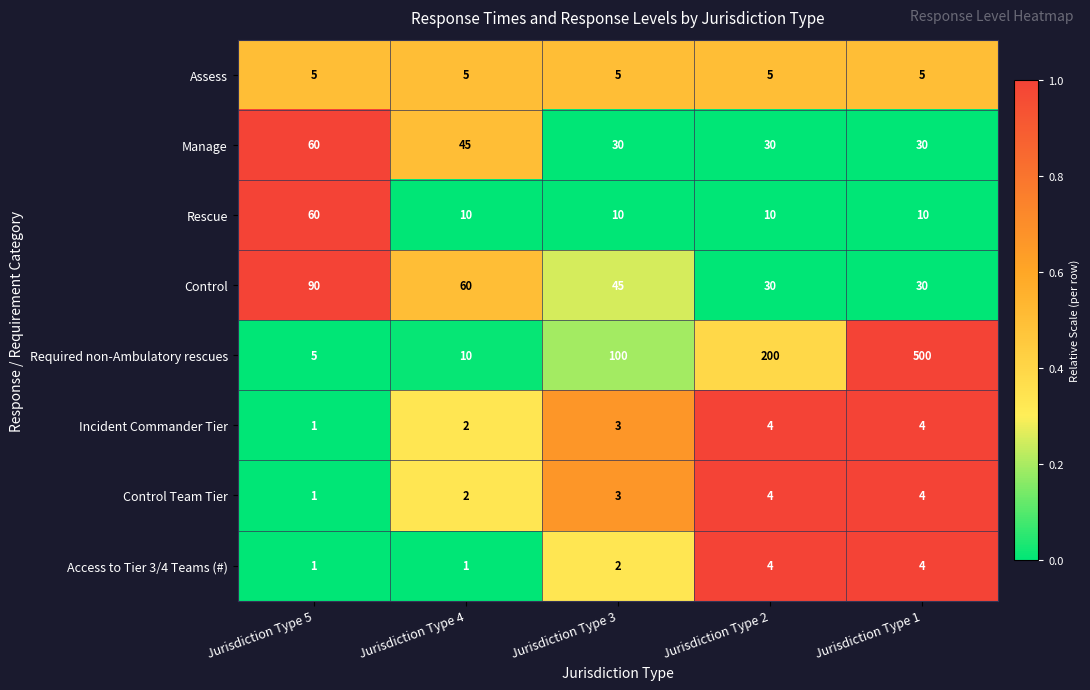

What value does the Control series have at Jurisdiction Type 2, to the nearest 5?

30